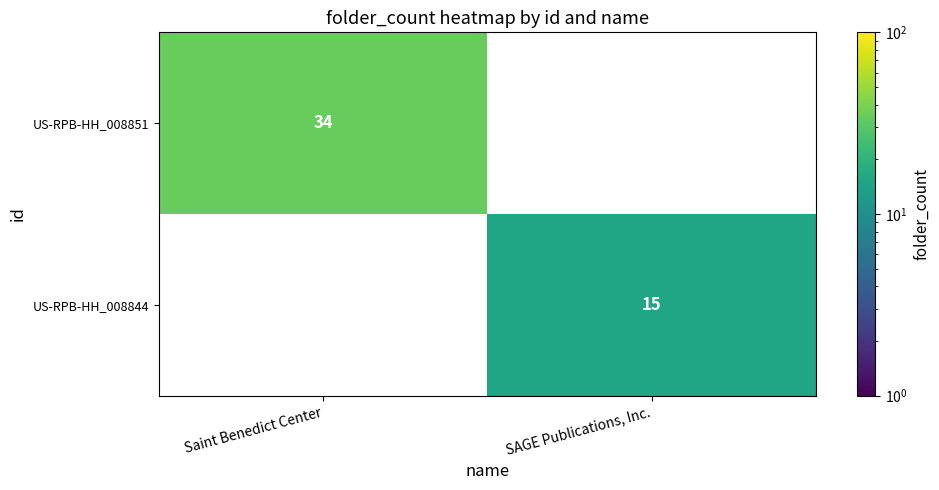

True or false: US-RPB-HH_008844 has a value of 21 at SAGE Publications, Inc..

False